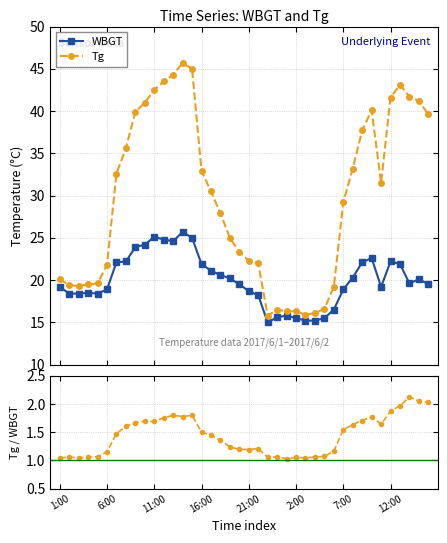

True or false: WBGT has more than 1 points higher than both neighbors.

True